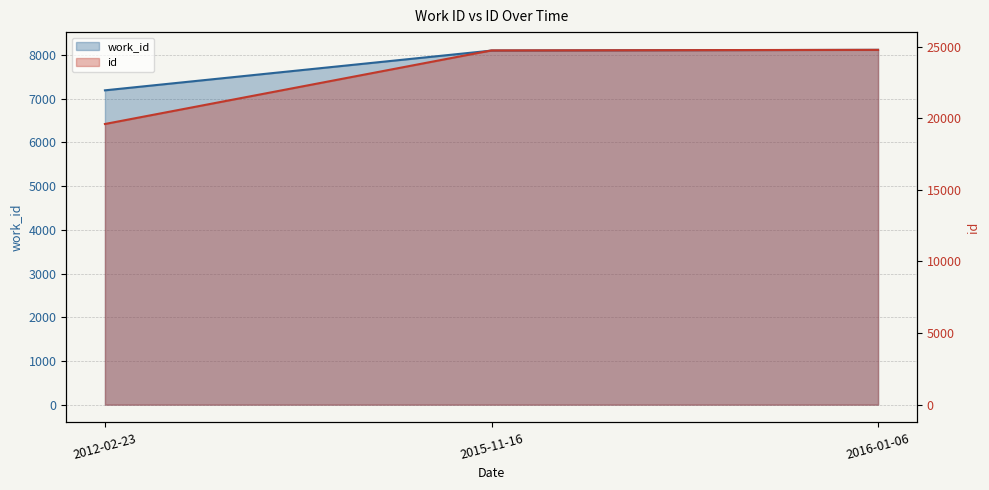

What is the difference between the second highest and minimum values in the id series?

5138